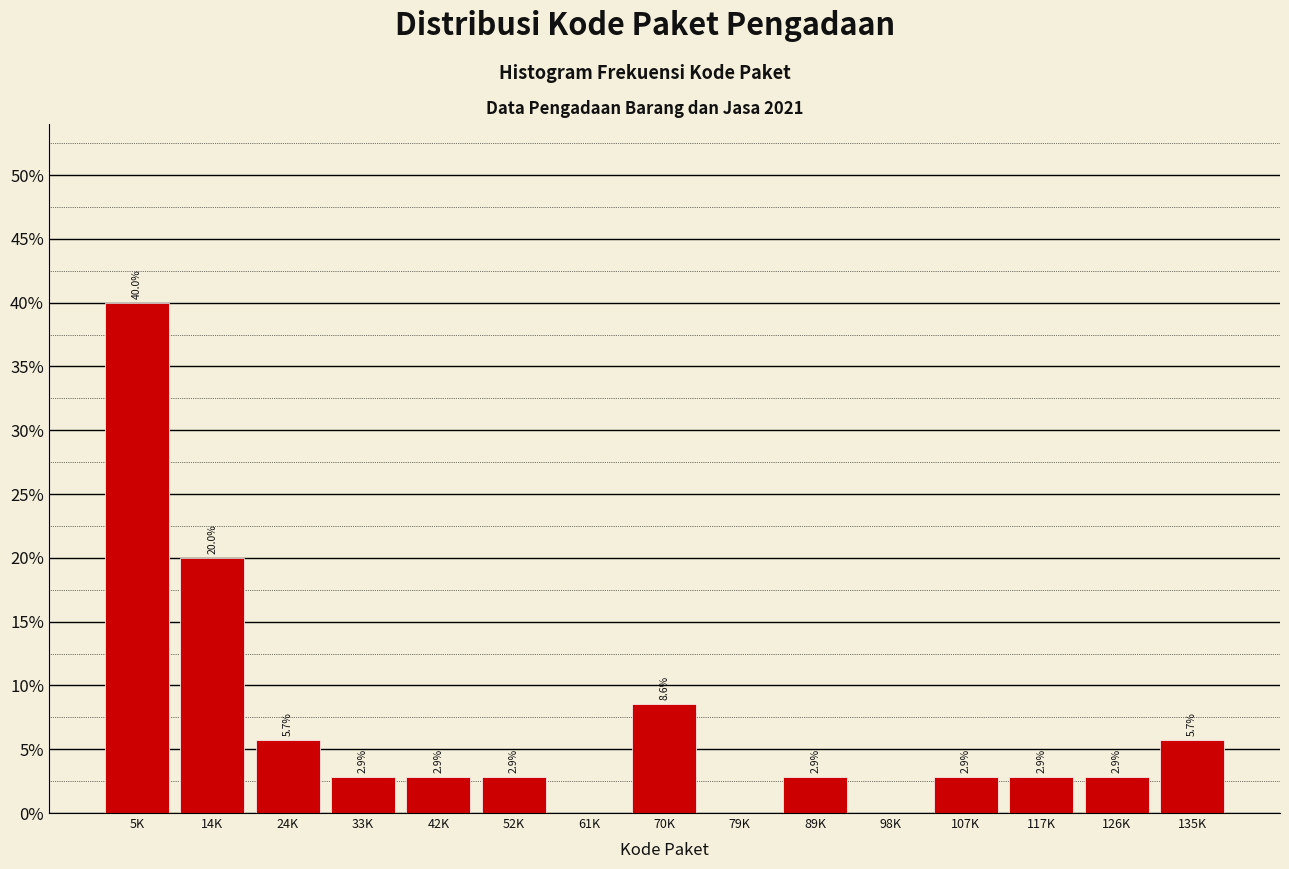

Reading right to left, transcribe all the data shown in this chart.

135K=5.7	126K=2.9	117K=2.9	107K=2.9	98K=0.0	89K=2.9	79K=0.0	70K=8.6	61K=0.0	52K=2.9	42K=2.9	33K=2.9	24K=5.7	14K=20.0	5K=40.0